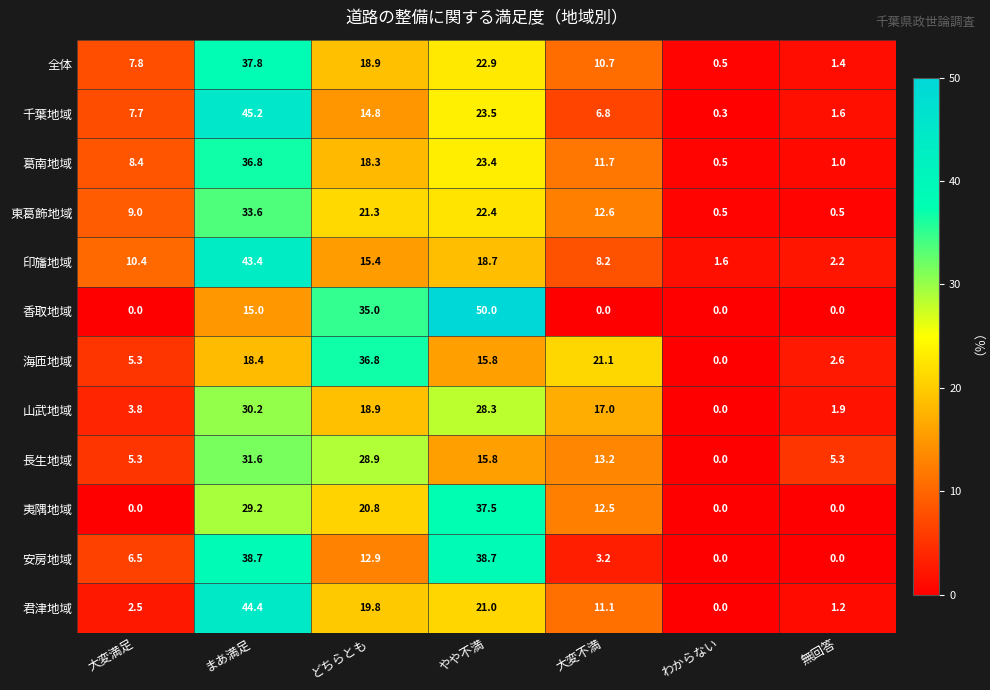

What is the sum of the 葛南地域 values at 無回答 and わからない?

1.5